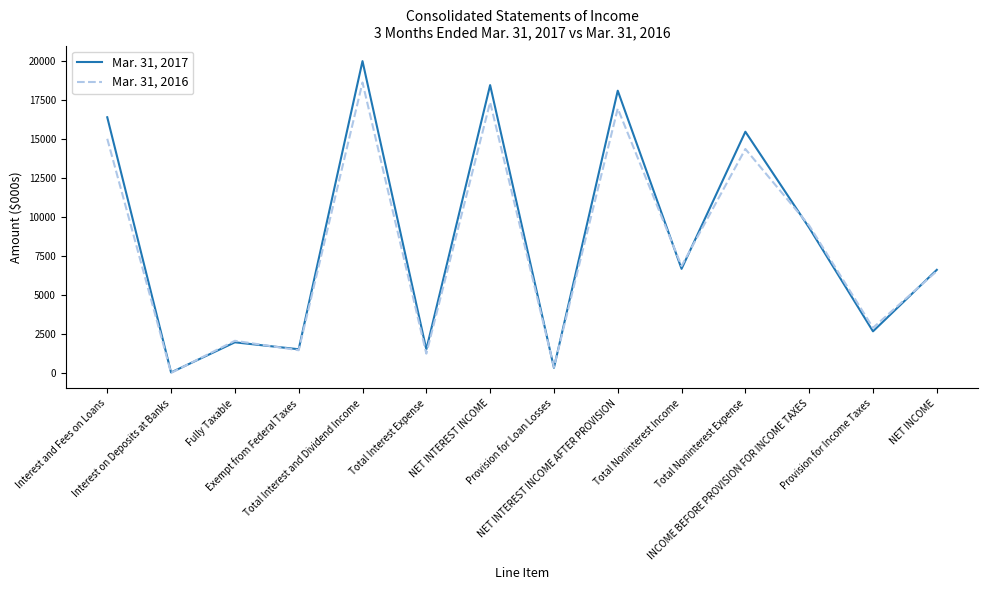

At which category does Mar. 31, 2016 reach its first local peak?

Fully Taxable